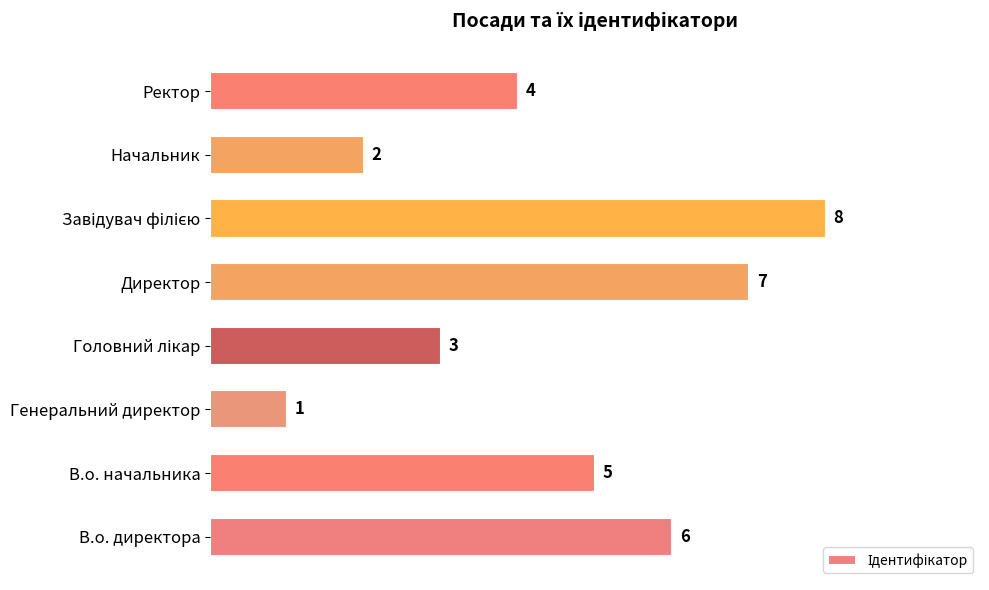

Which category has the lowest value across all series?

Генеральний директор